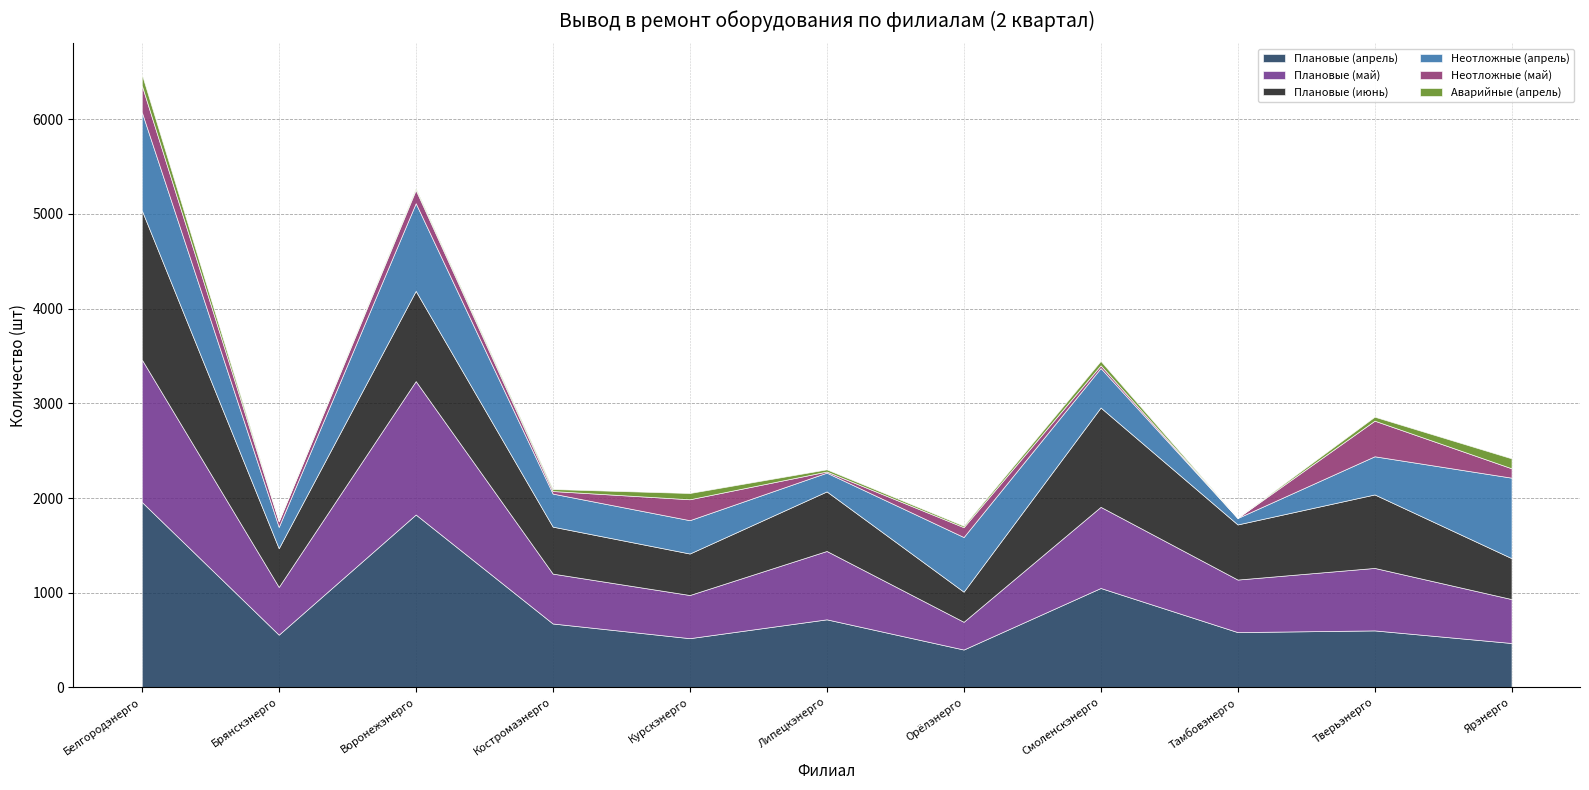

Reading left to right, list all the values displayed in this chart.

Плановые (апрель): 1959	557	1826	675	520	719	400	1050	584	602	469
Плановые (май): 1505	504	1409	527	456	722	293	857	555	660	464
Плановые (июнь): 1576	409	953	496	438	629	318	1049	582	776	432
Неотложные (апрель): 1038	225	926	349	352	198	577	417	68	403	850
Неотложные (май): 282	59	141	27	221	12	104	29	2	376	99
Аварийные (апрель): 117	7	18	21	66	23	15	46	0	42	105